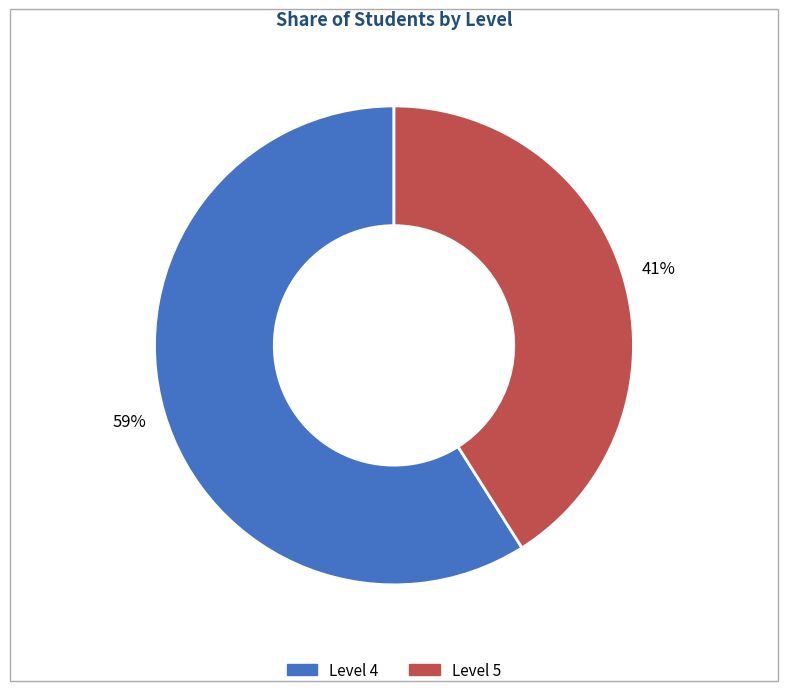

What is the ratio of the value at Level 5 to the value at Level 4?

0.7